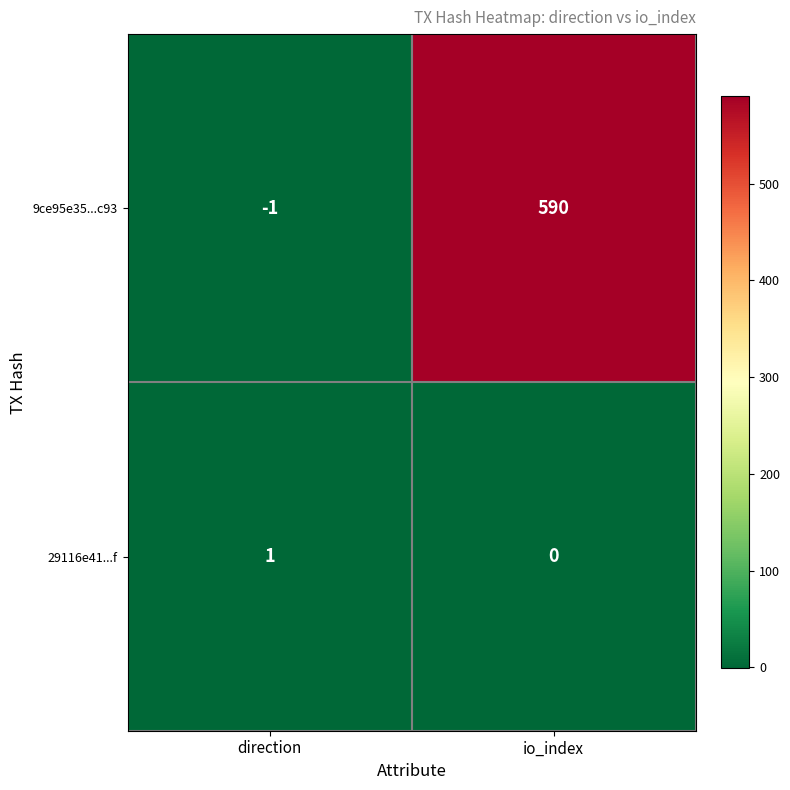

Which series has the largest range (max minus min)?

9ce95e35...c93